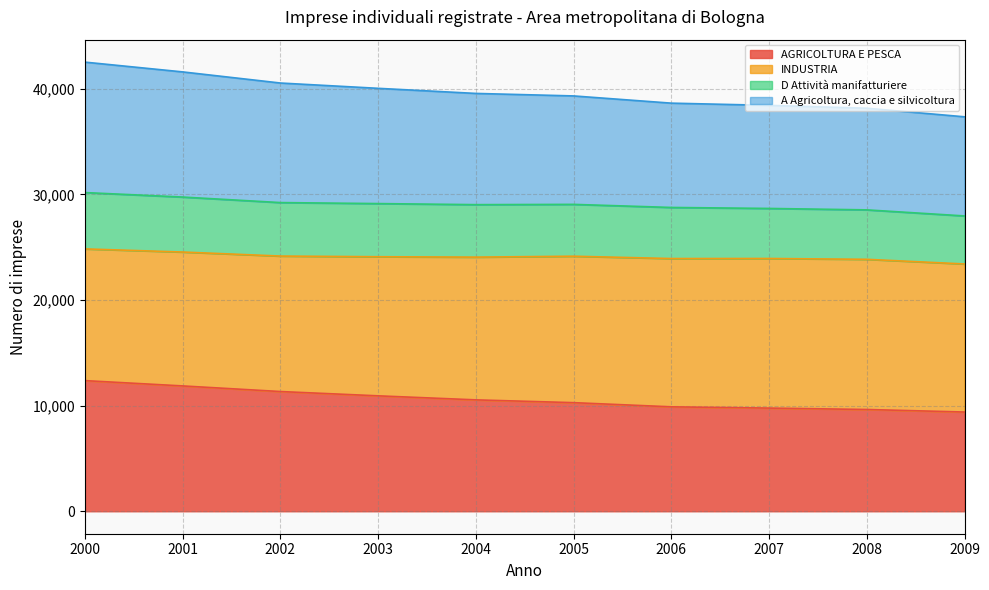

What is the highest value of the AGRICOLTURA E PESCA series?

12372